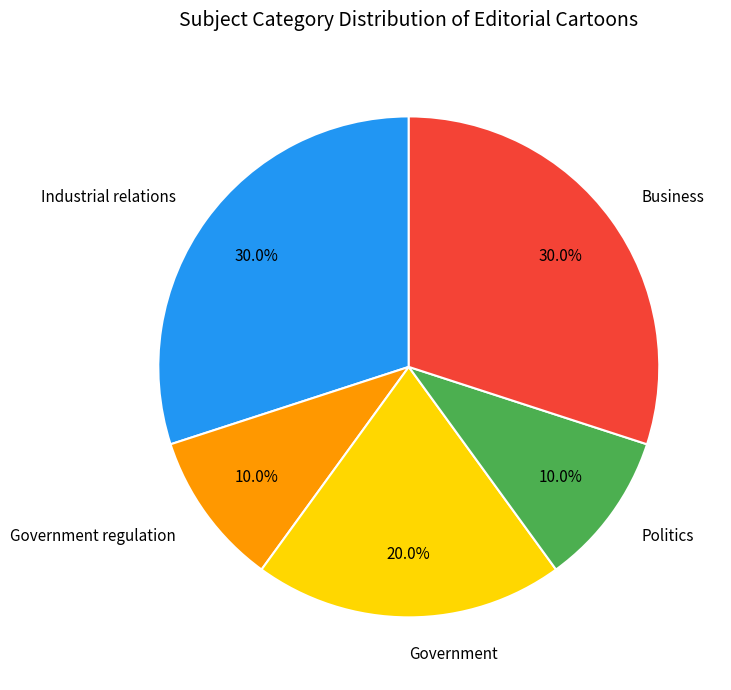

The Politics slice represents 4% of the pie. True or false?

False